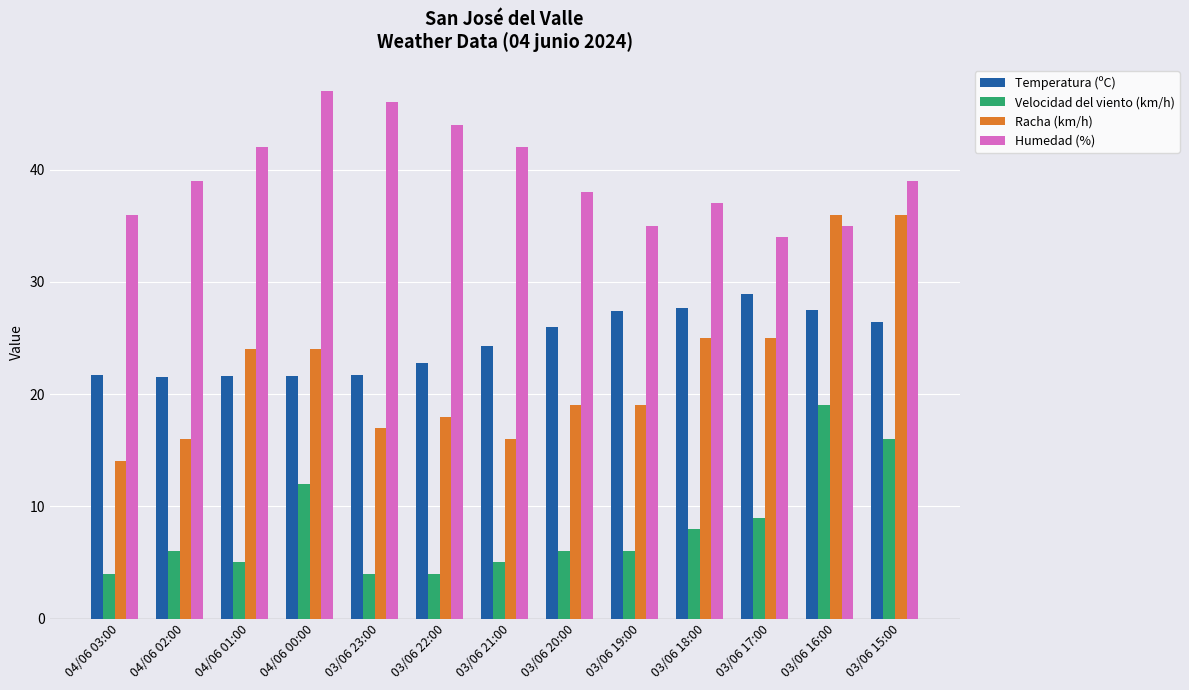

What is the value of the Humedad (%) bar at the 8th from the left?

38.0